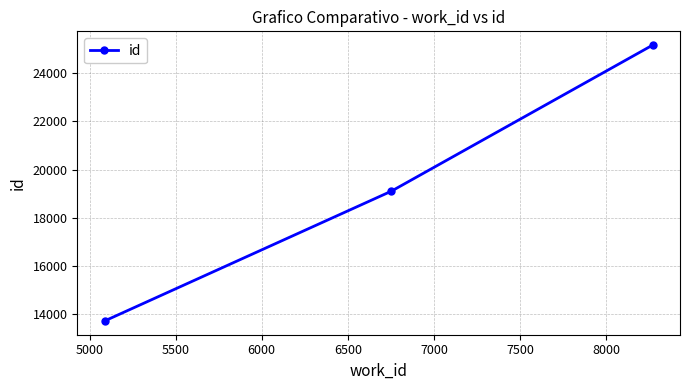

Does the chart have visible grid lines?

Yes